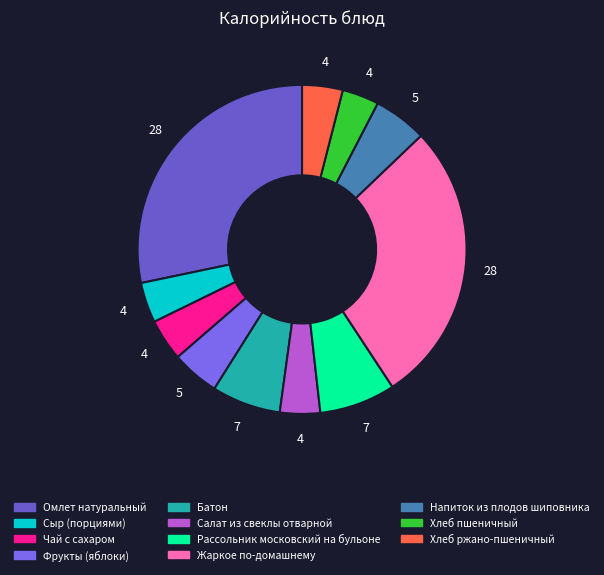

Is it true that Хлеб ржано-пшеничный is 4% of the pie?

True